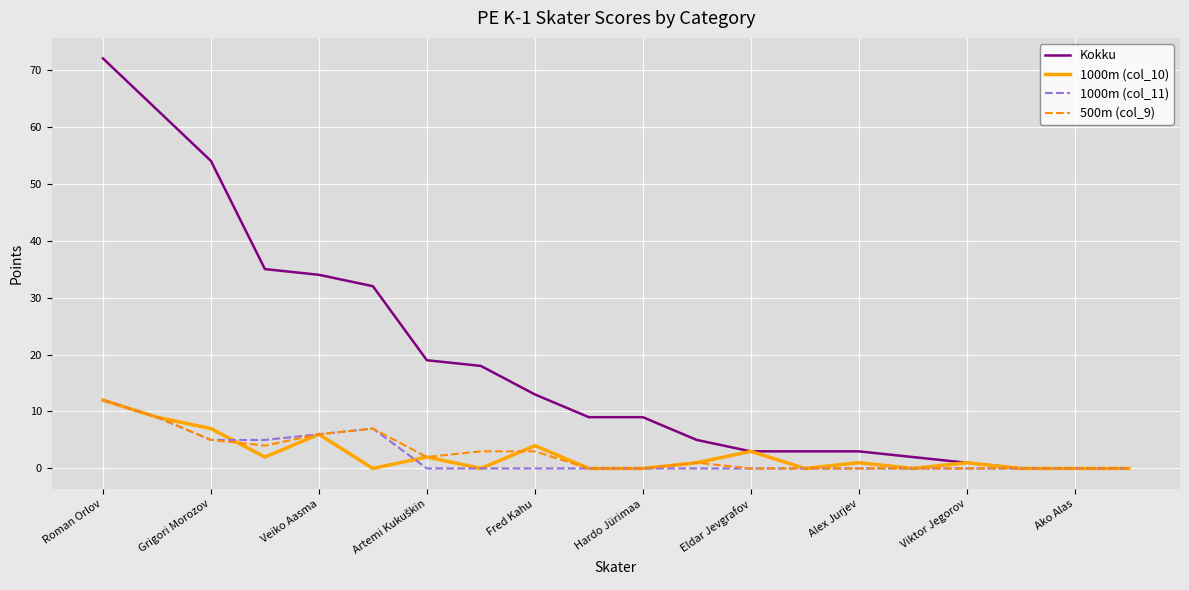

Which series has the widest spread of values?

Kokku